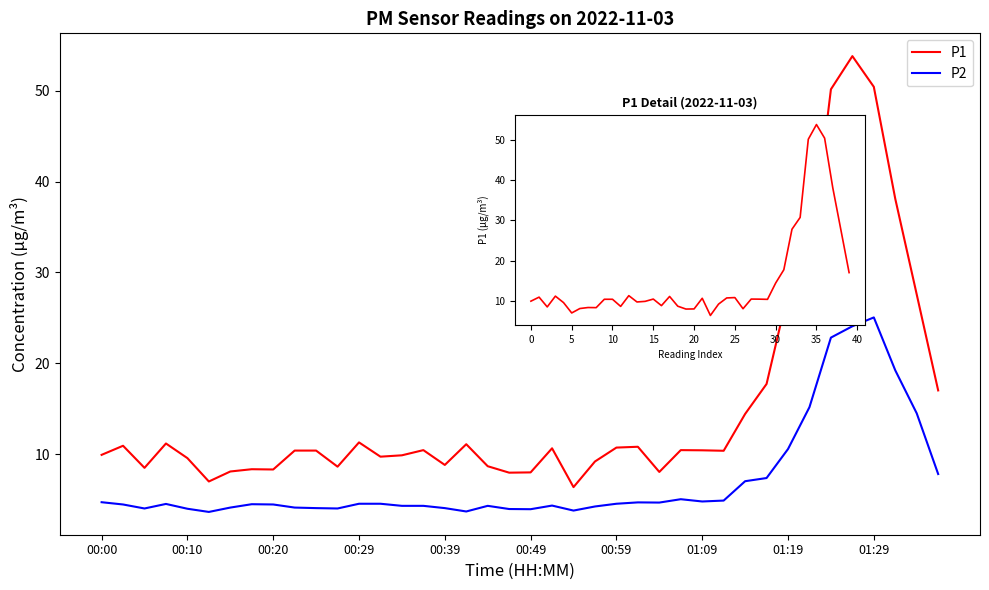

The value of P2 at 21 is 0.9. True or false?

False